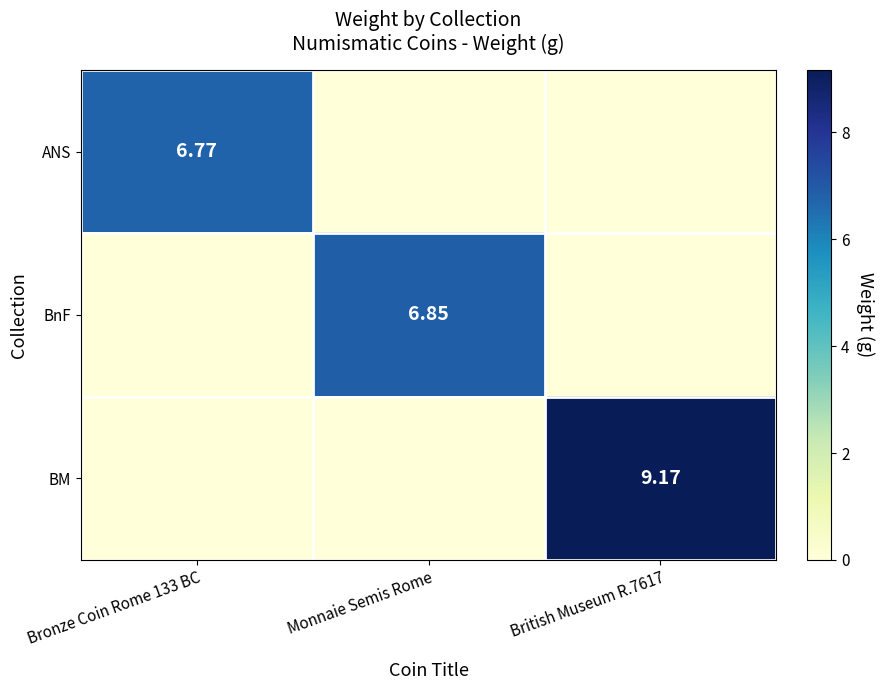

List the series in order of their peak value, lowest first.

ANS, BnF, BM